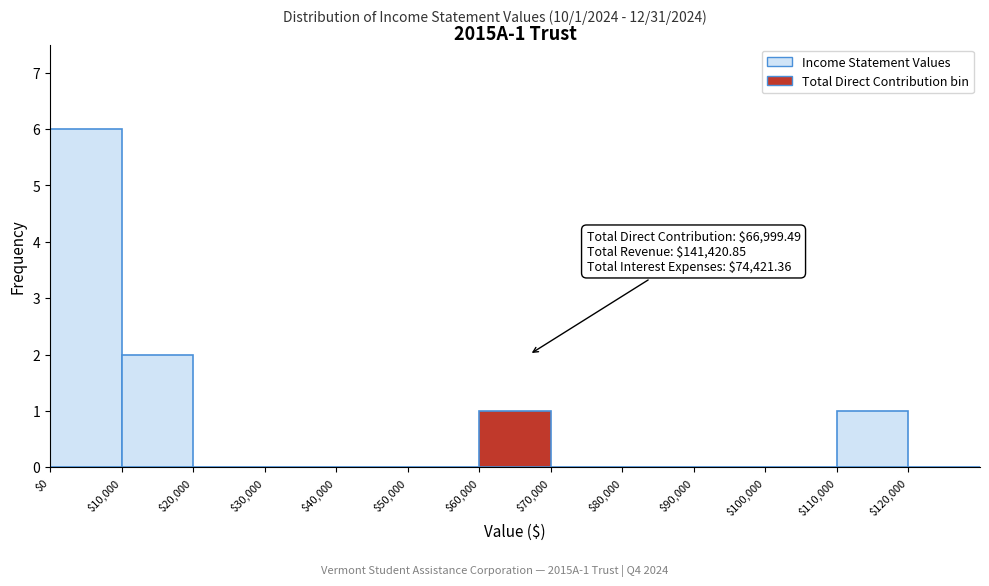

Over which range of the x-axis is the bar tallest?

0 to 10000